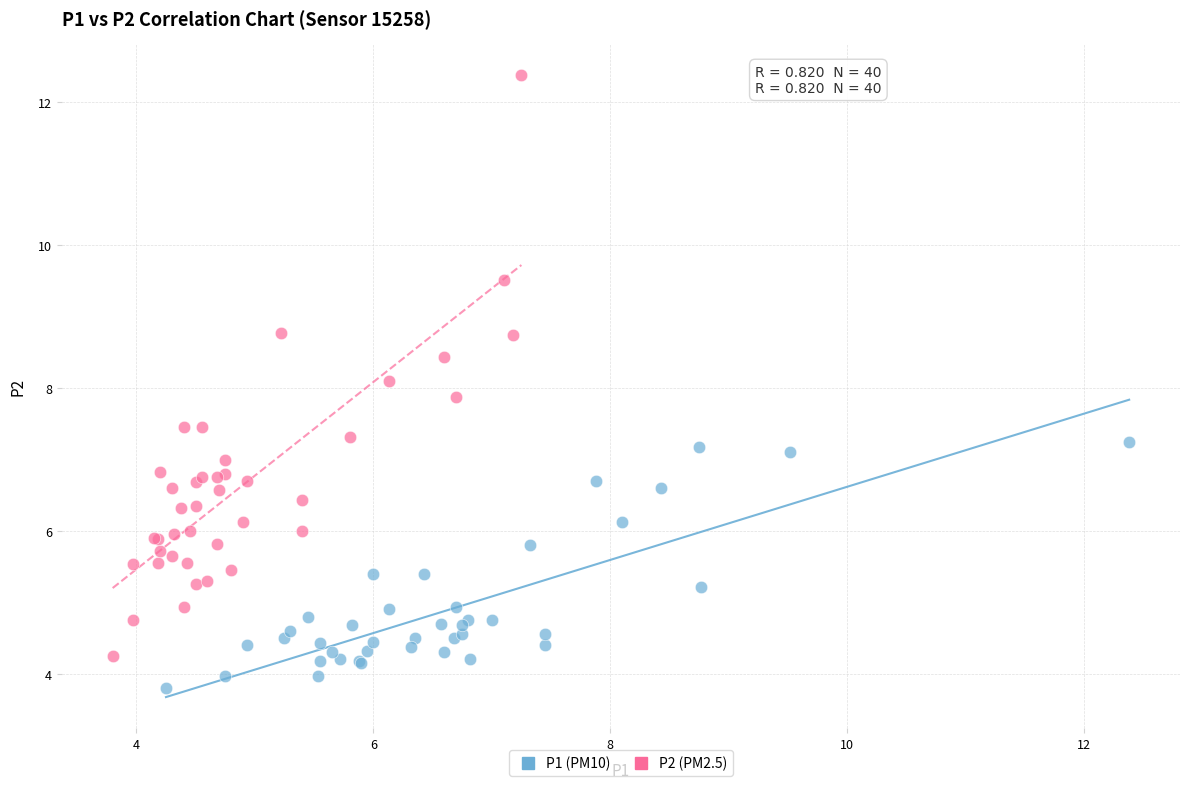

What are all the series names shown in the legend?

P1 (PM10), P2 (PM2.5)